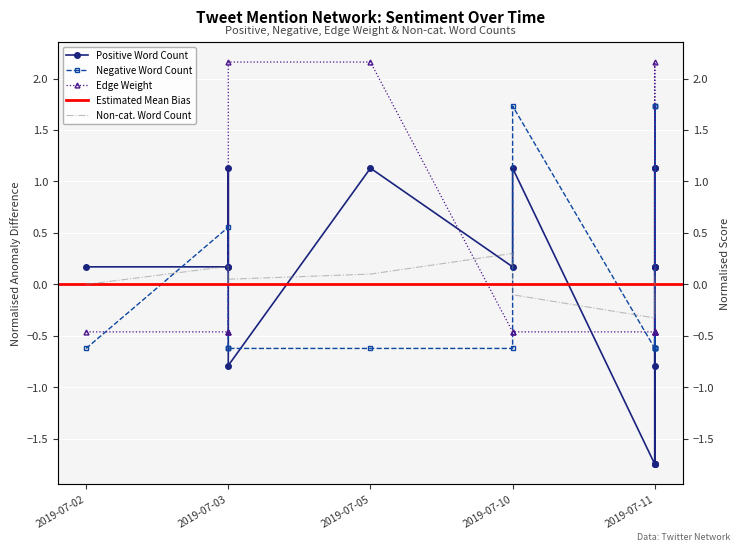

Which category has the highest value across all series?

2019-07-03